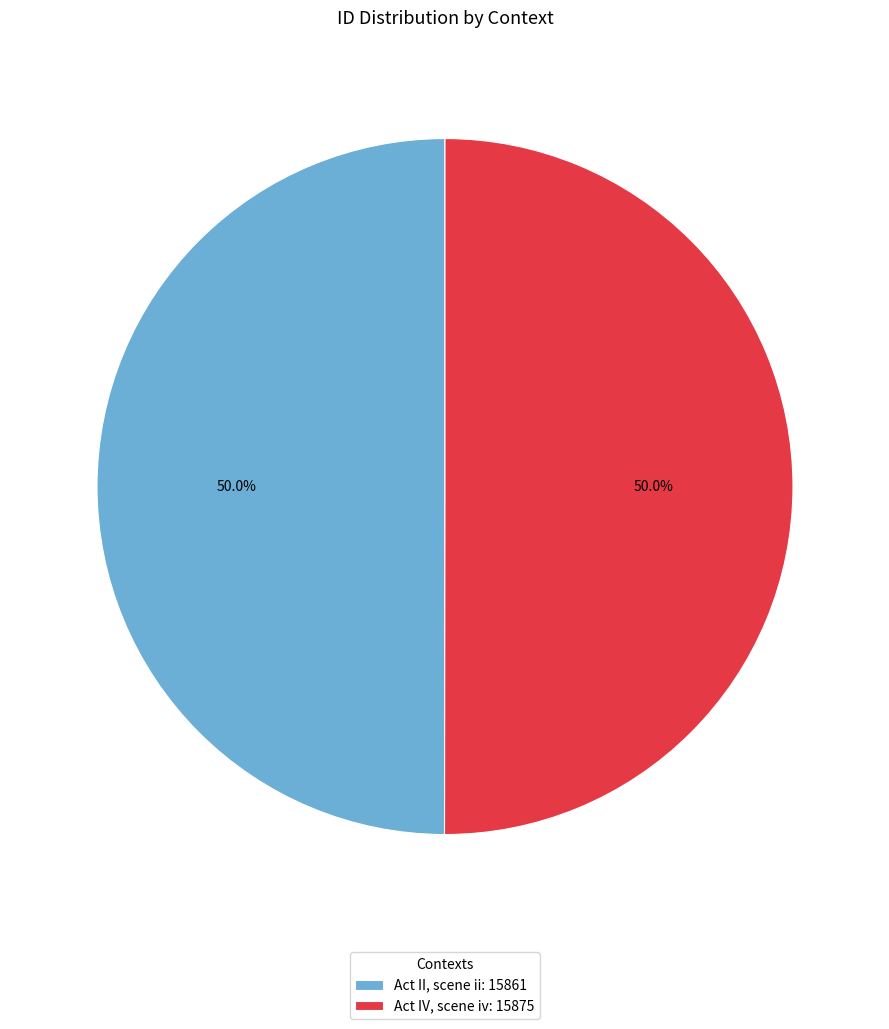

True or false: Act II, scene ii accounts for 50% of the total.

True